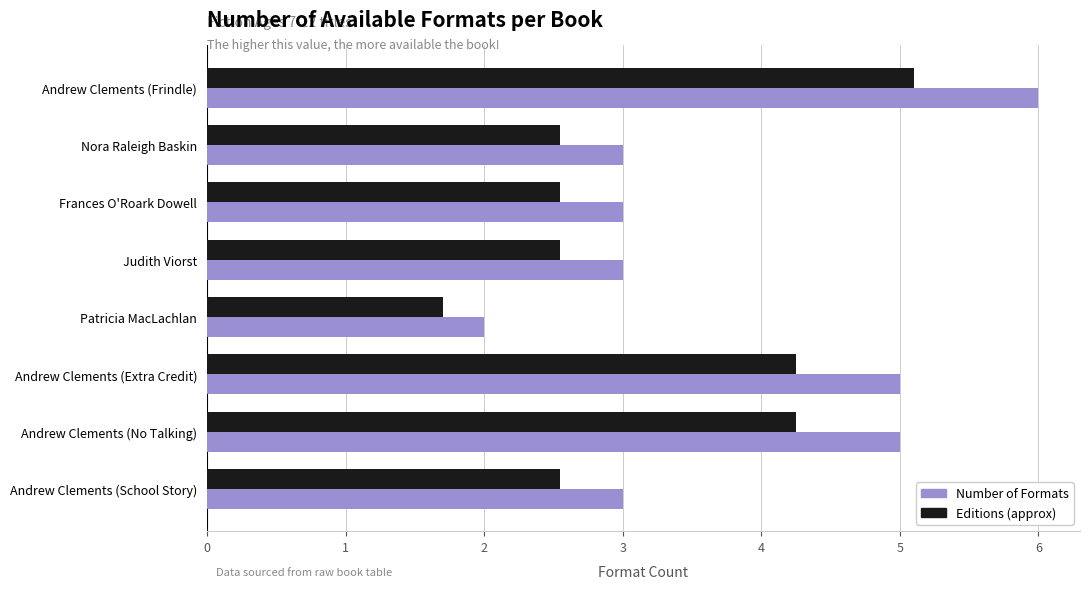

At Andrew Clements (School Story), list the series in order from smallest to largest.

Editions (approx), Number of Formats